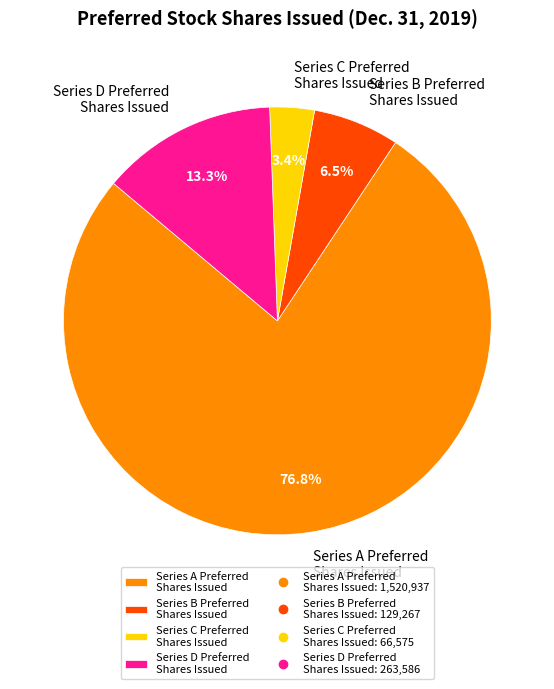

Rank the categories by value from lowest to highest.

Series C Preferred Shares Issued, Series B Preferred Shares Issued, Series D Preferred Shares Issued, Series A Preferred Shares Issued